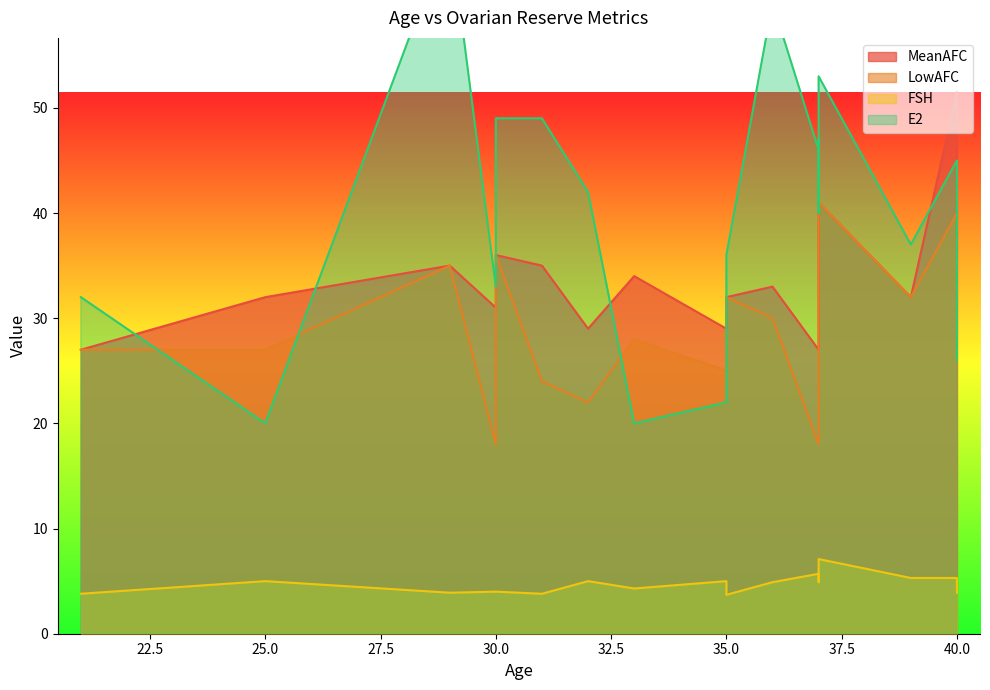

Rank the series by their maximum value, from highest to lowest.

E2, MeanAFC, LowAFC, FSH